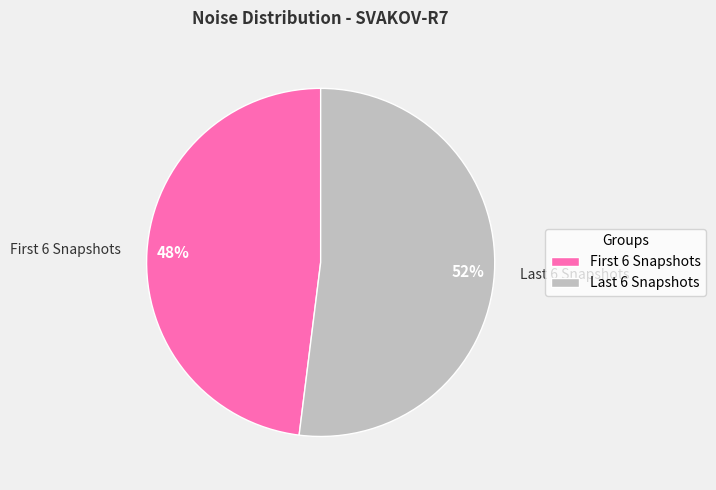

Does any single category account for the majority?

Yes